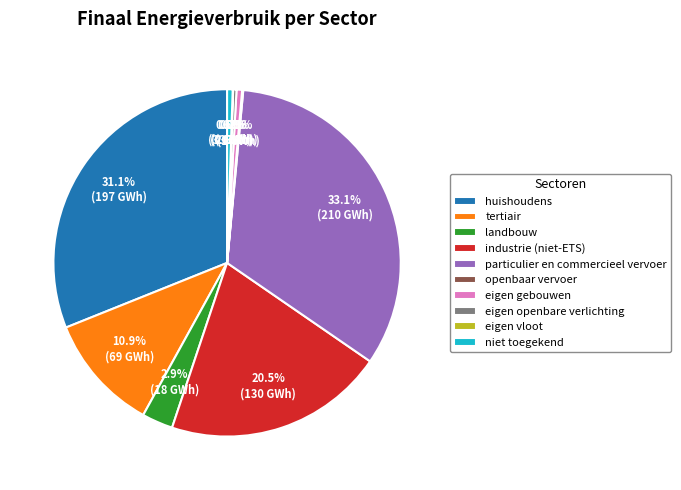

Which slice is the largest?

particulier en commercieel vervoer